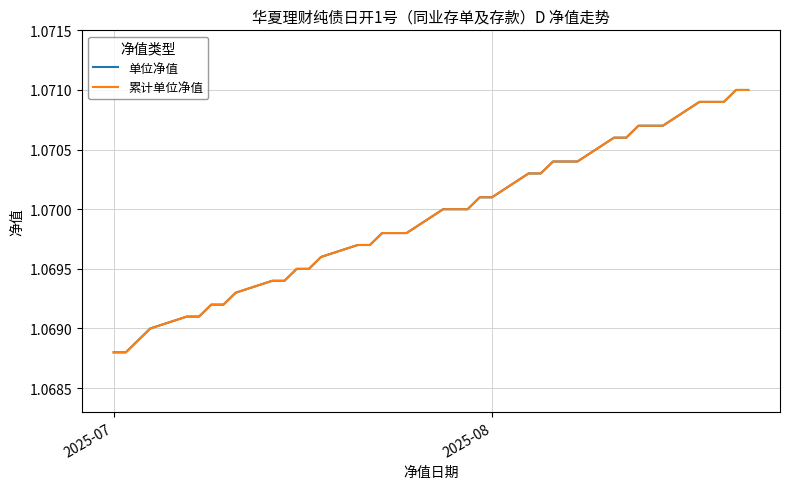

Does the chart have visible grid lines?

Yes